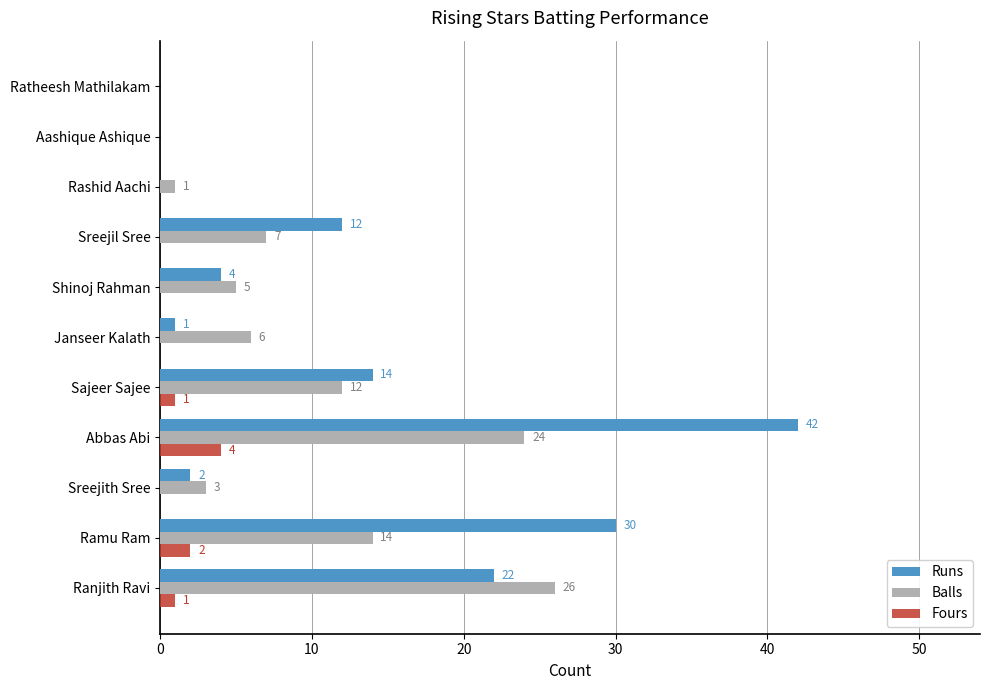

How many values in the Fours series exceed 0?

4